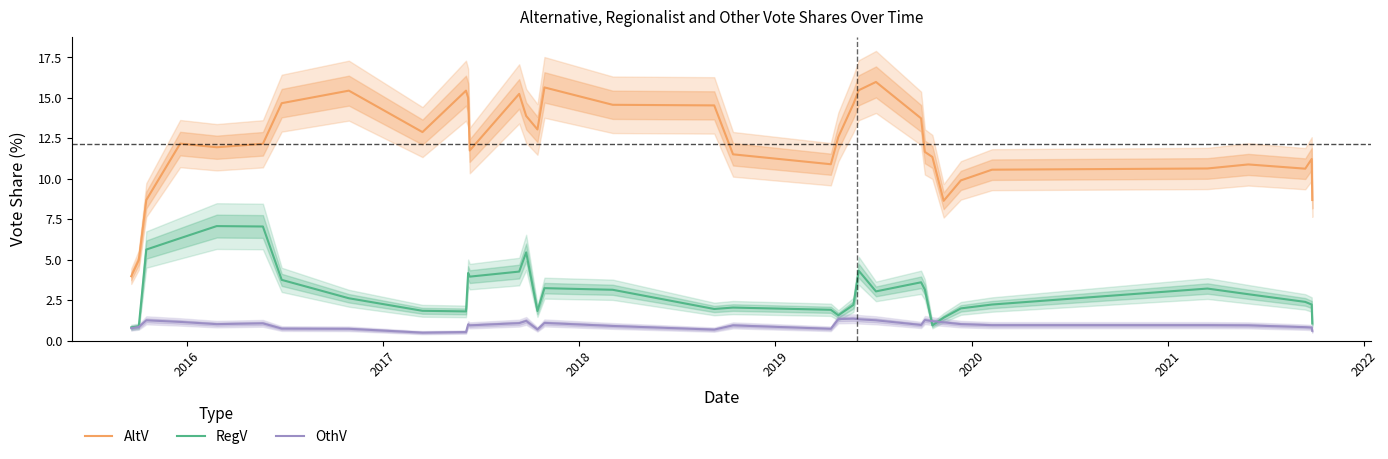

True or false: AltV and RegV cross at least once.

False